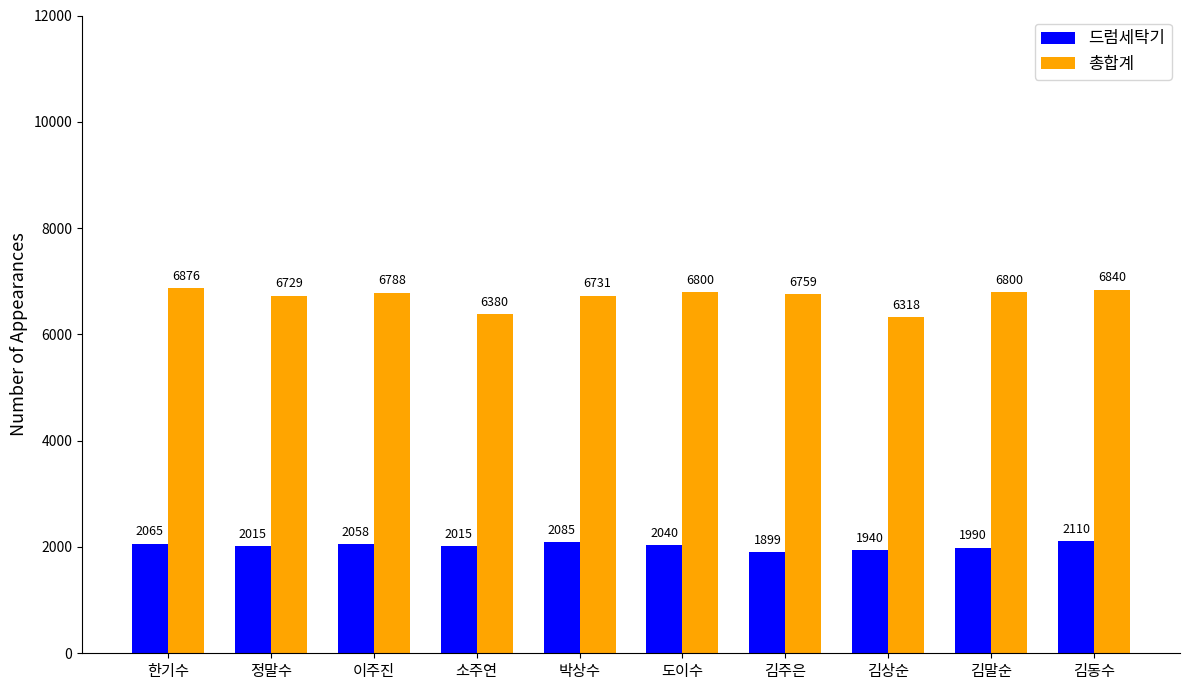

What is the lowest value of the 총합계 series?

6318